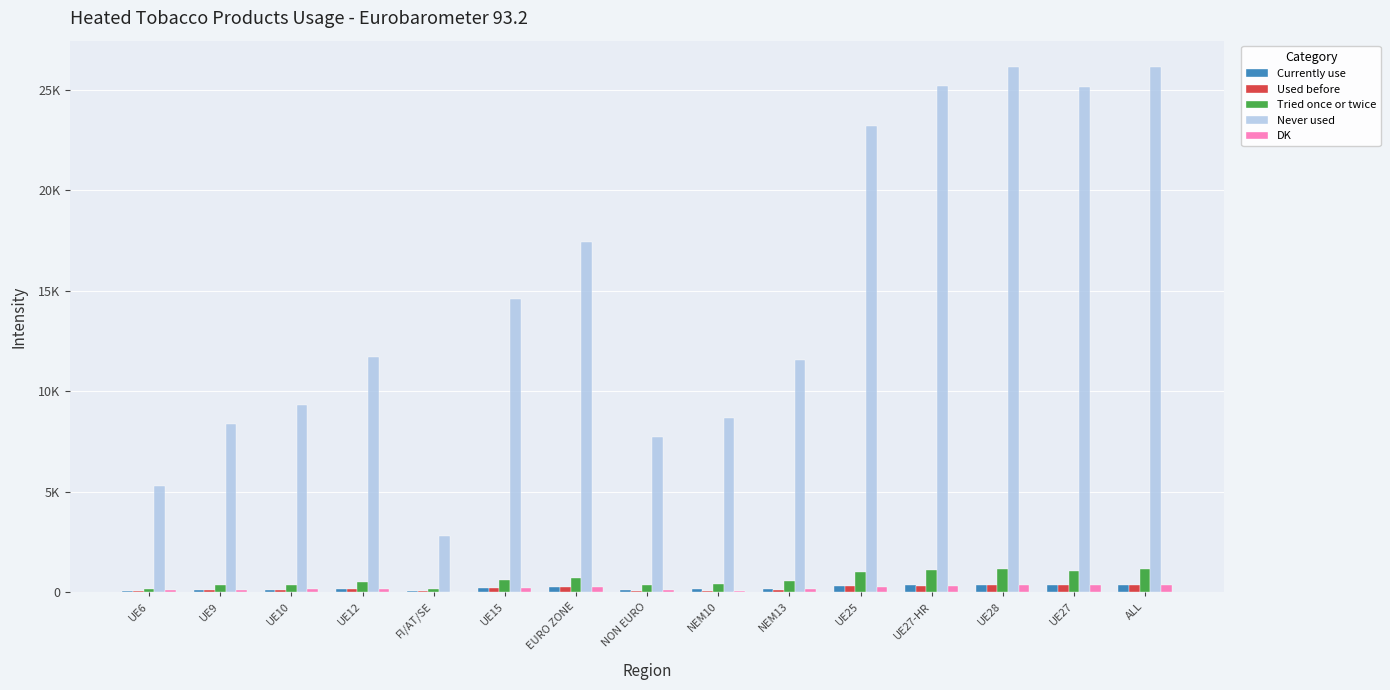

Reading right to left, list all the values displayed in this chart.

Currently use: 350	351	350	339	315	176	148	95	252	189	37	152	132	117	81
Used before: 335	344	335	324	298	102	65	64	268	202	83	151	120	108	76
Tried once or twice: 1146	1063	1146	1102	1004	564	406	363	711	620	168	486	381	335	184
Never used: 26134	25132	26134	25195	23220	11535	8650	7720	17419	14580	2808	11727	9300	8367	5294
DK: 335	346	335	322	284	145	73	98	246	188	10	158	136	126	94